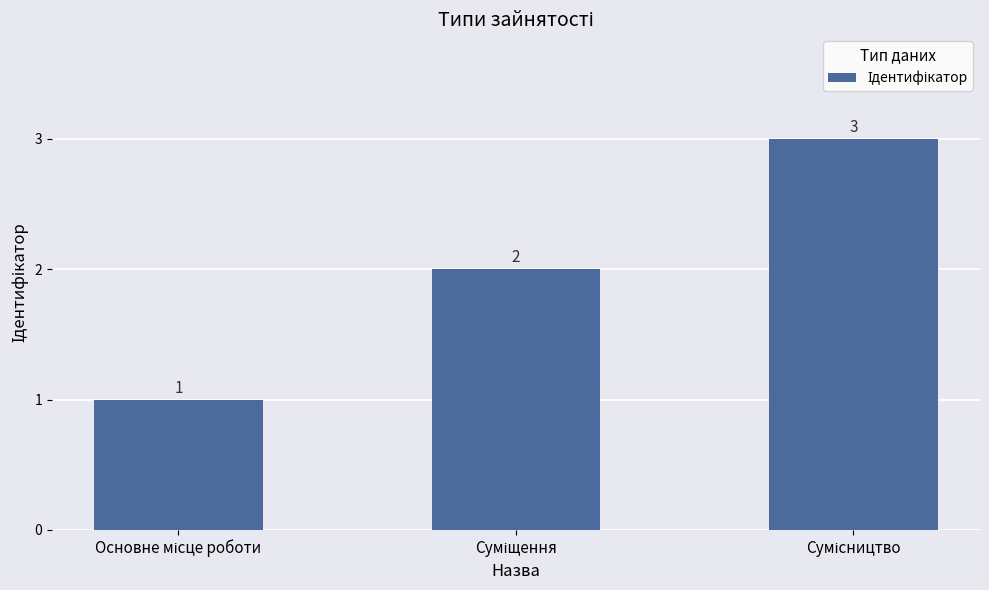

What is the value of the 3rd bar from the left?

3